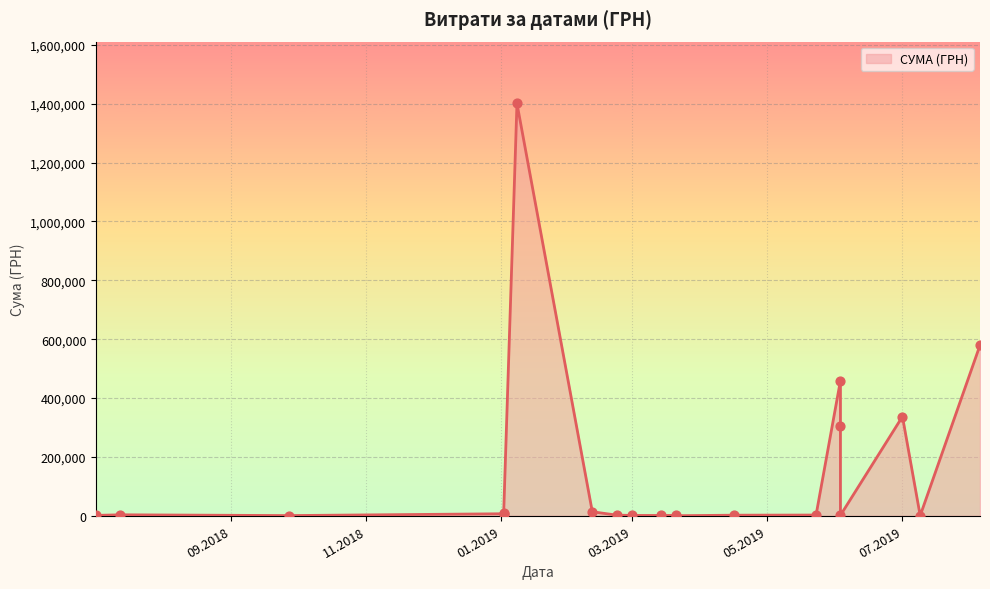

What is the ratio of the value at 16.04.2019 to the value at 13.07.2018?

0.6